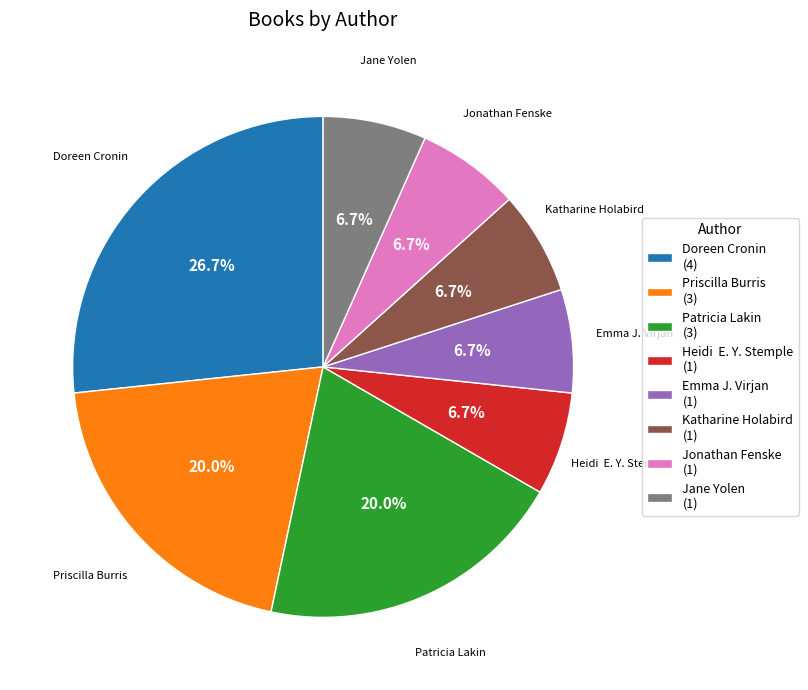

Which category has the biggest portion of the pie?

Doreen Cronin (4)